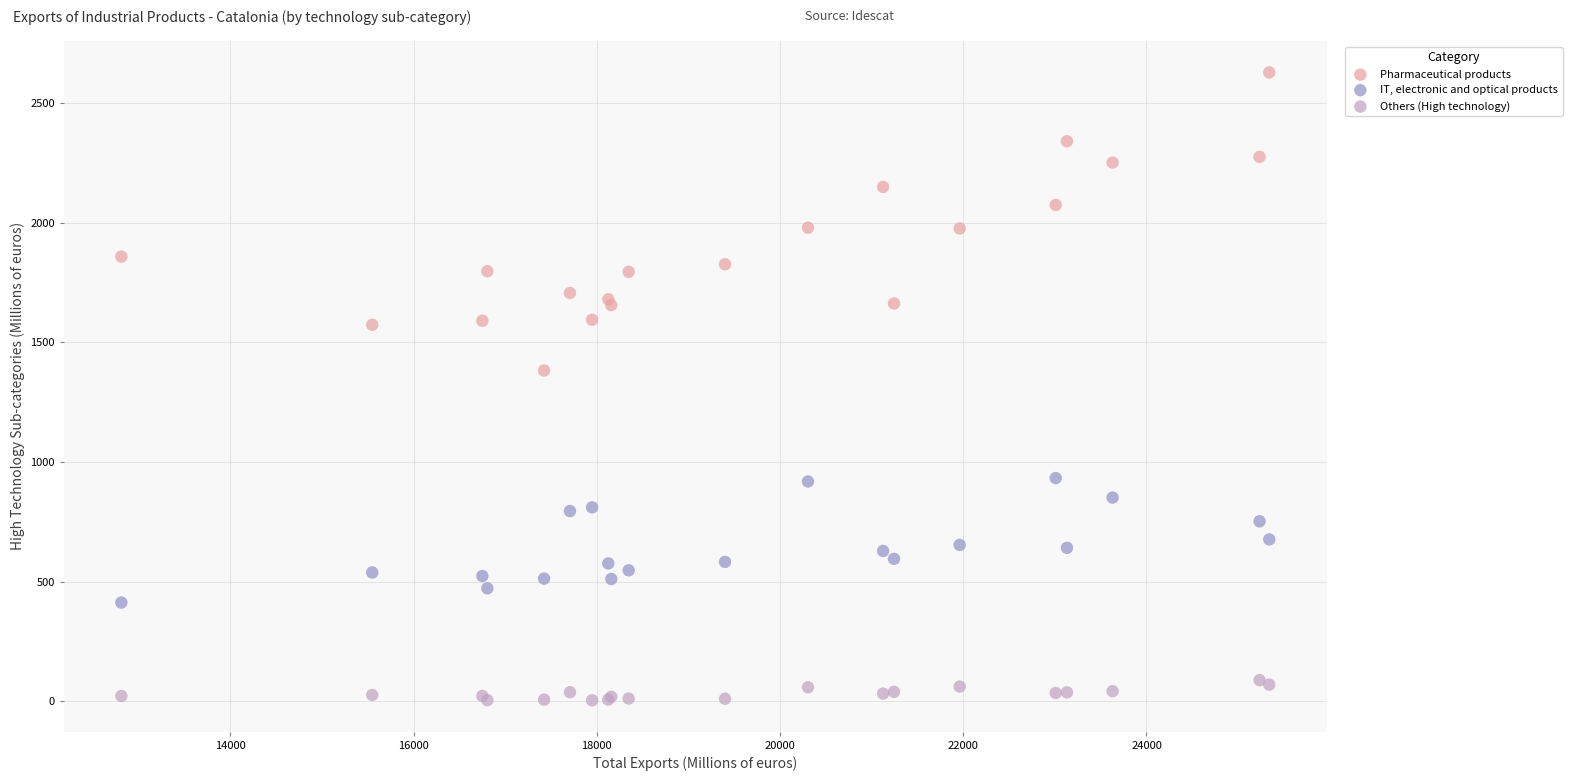

Which series has the largest Y range (max minus min)?

Pharmaceutical products